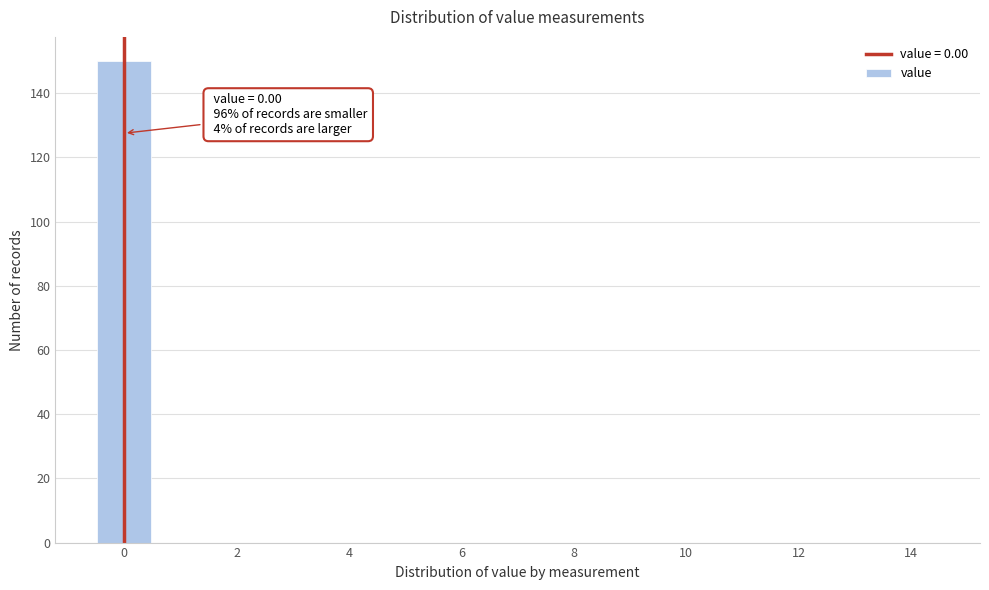

Over which range of the x-axis is the bar tallest?

-0.5 to 0.5